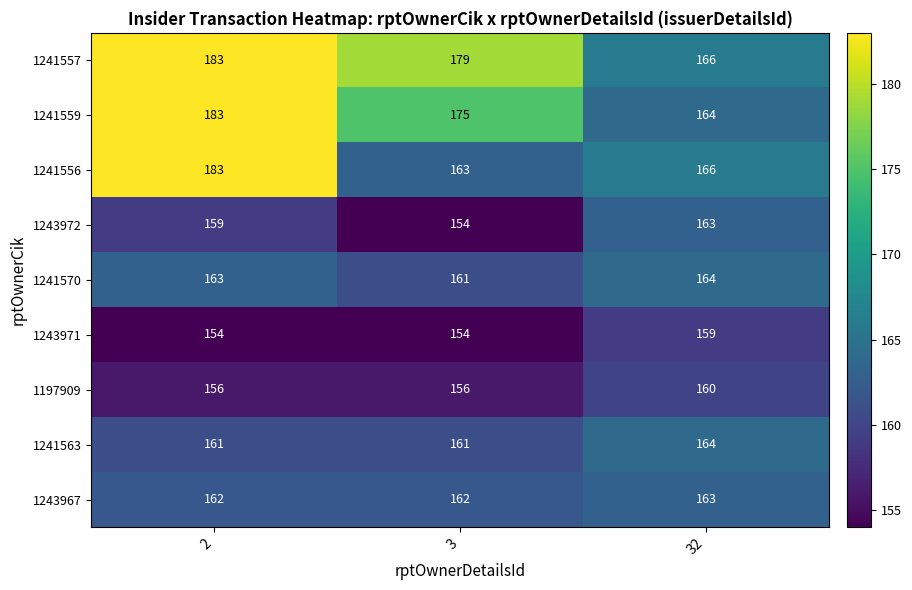

The 1243967 series shows 93 at 2. True or false?

False